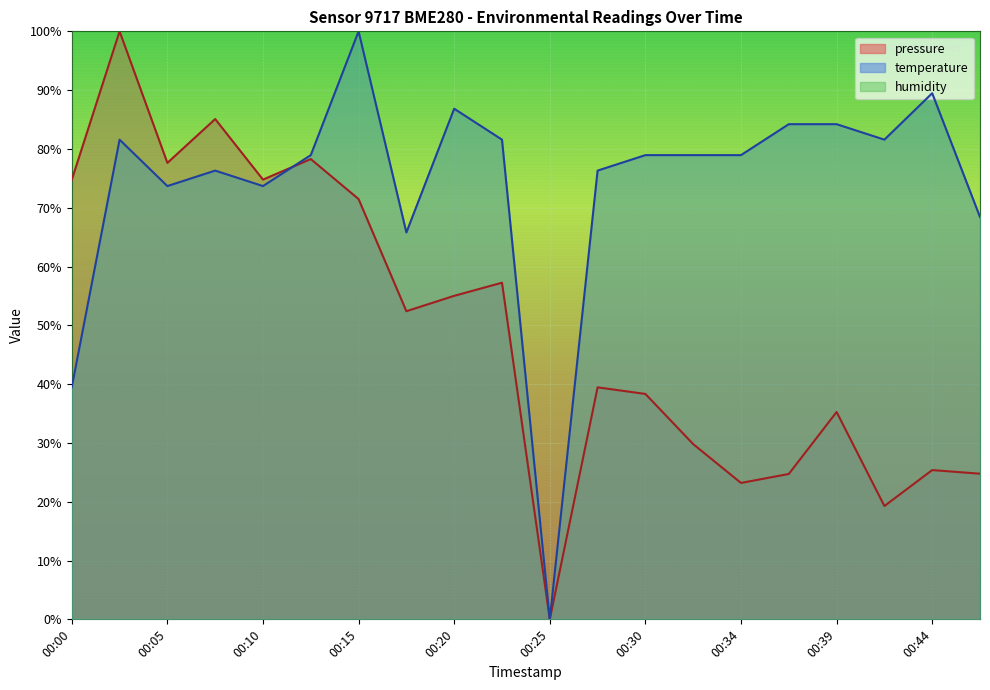

What is the difference between the highest and lowest values at 00:15?

28.5